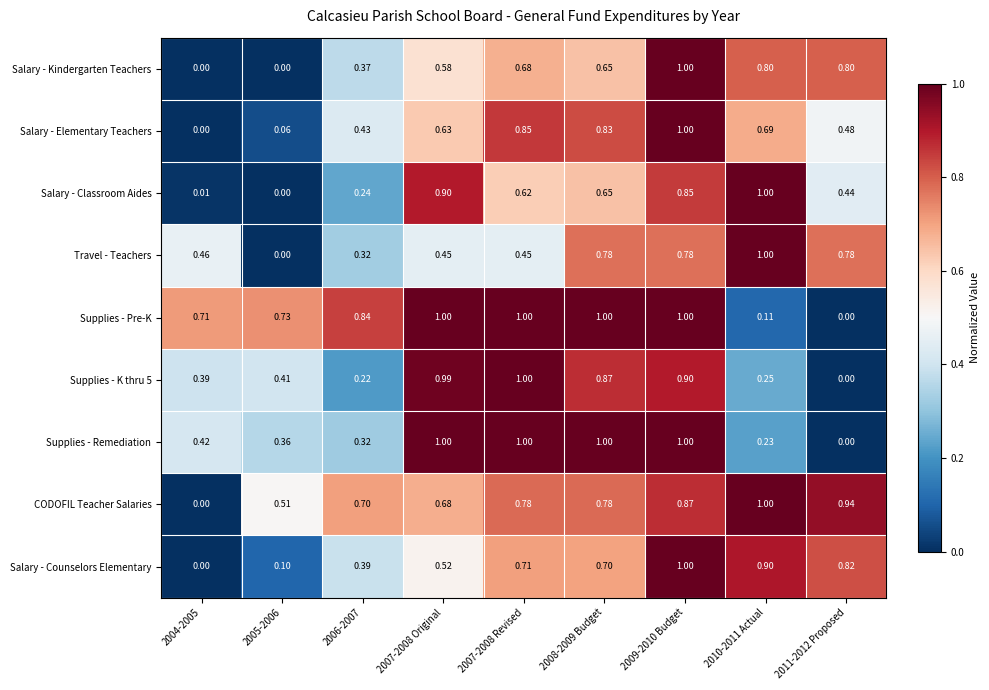

Is the value of CODOFIL Teacher Salaries at 2005-2006 greater than the value of Supplies - Remediation at 2008-2009 Budget?

No